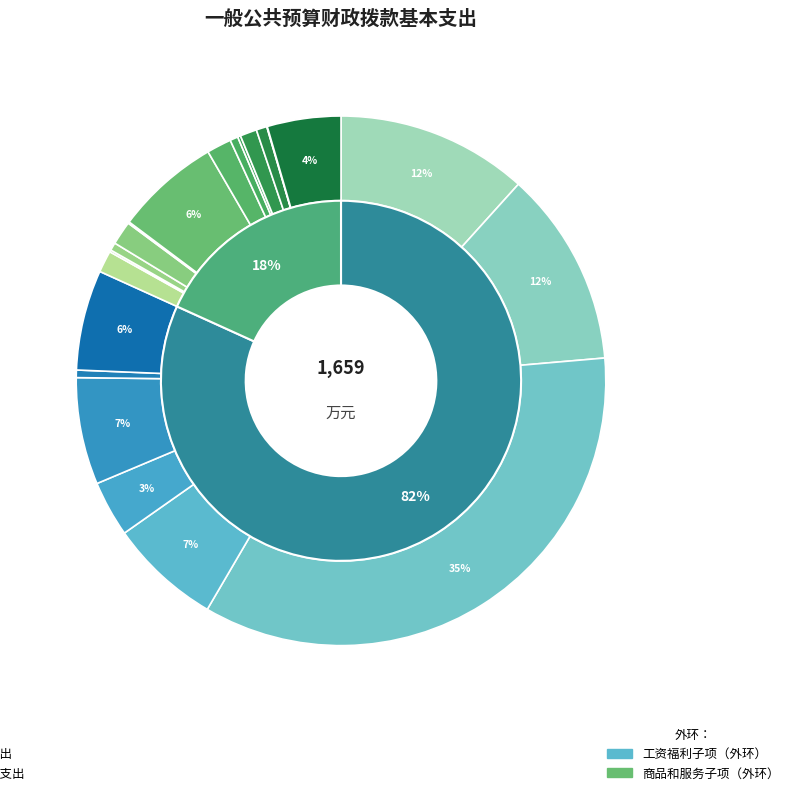

How many slices are in this pie chart?

2